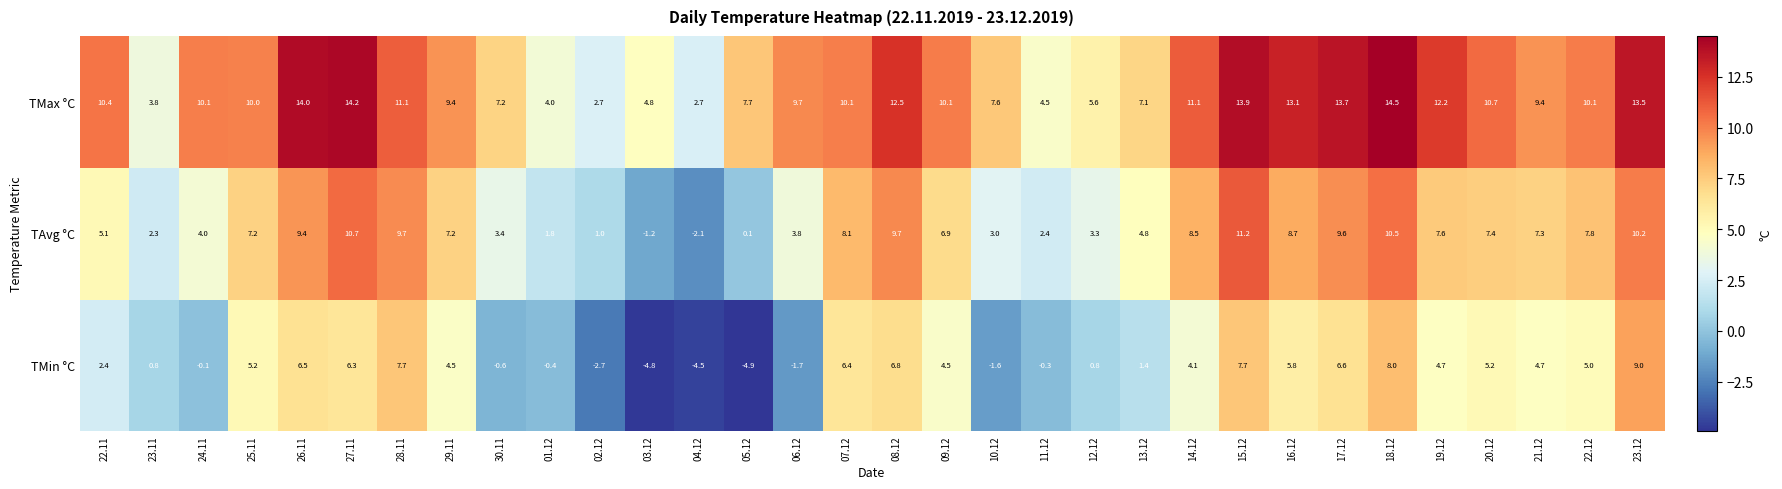

Which category has the lowest value in the TMin °C series?

05.12